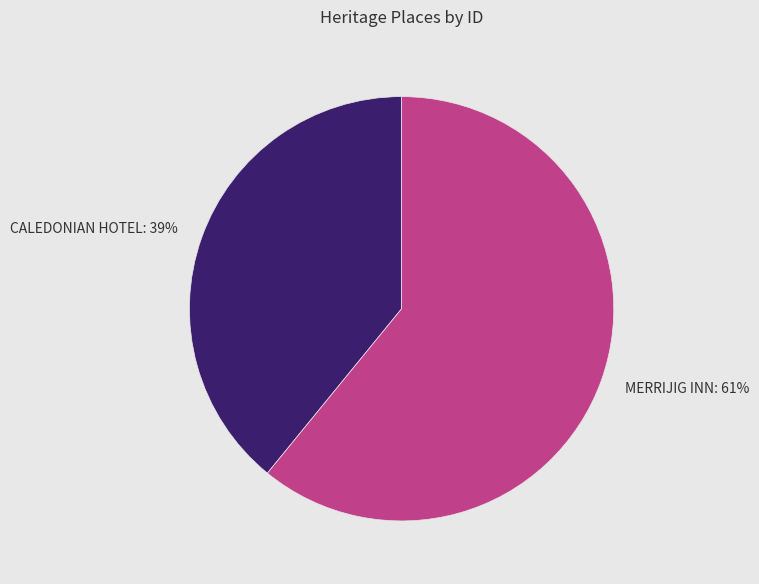

How many slices are in this pie chart?

2